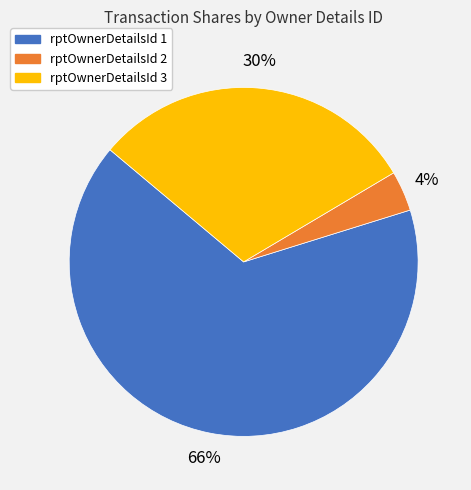

Which category has the biggest portion of the pie?

rptOwnerDetailsId 1